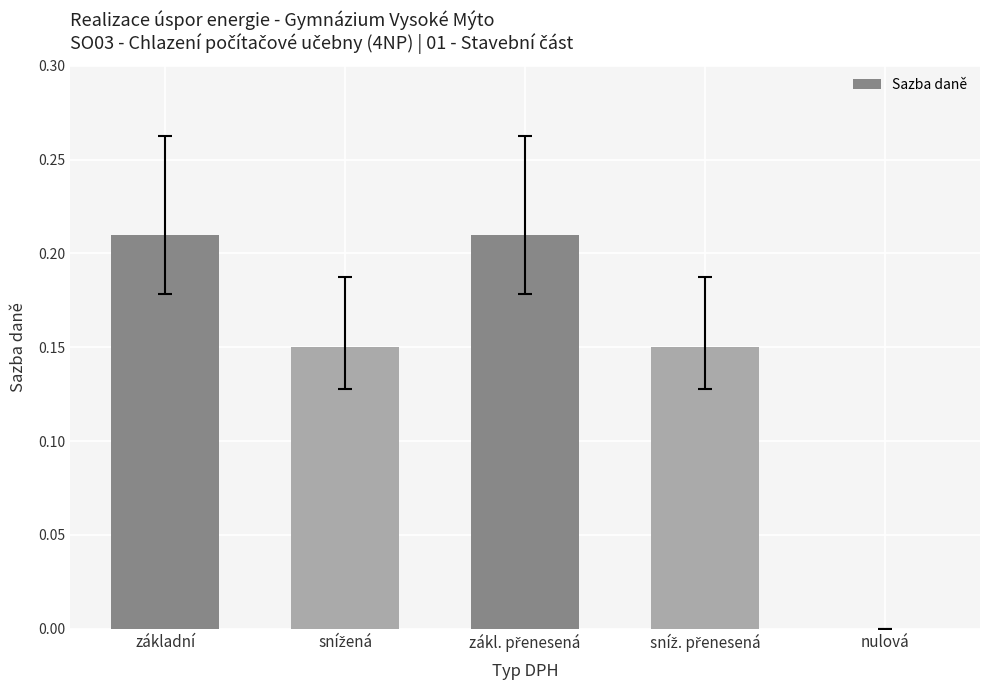

Are the bars horizontal?

No